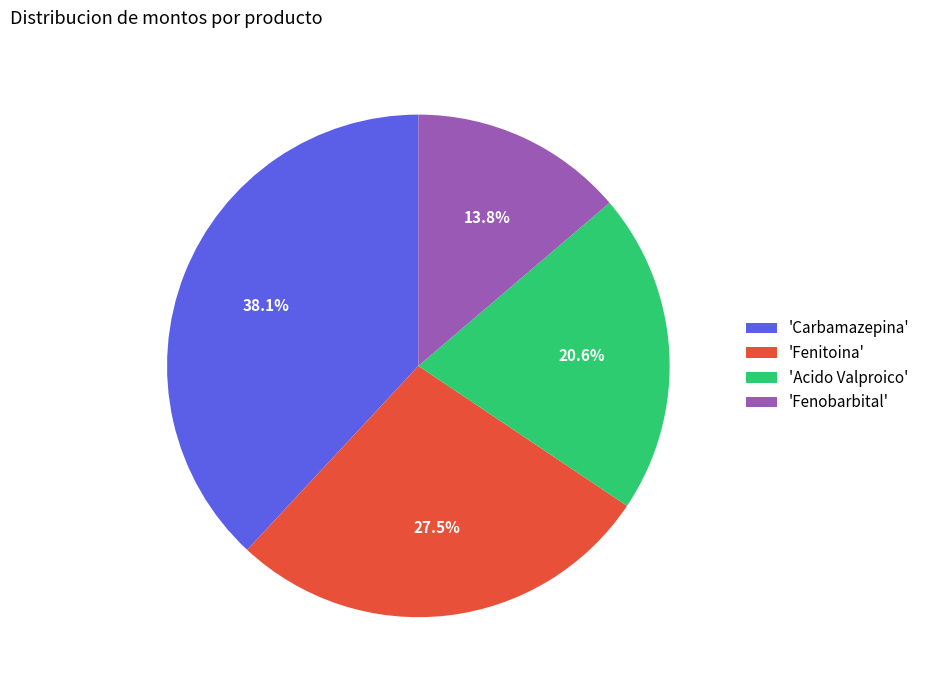

Rank the categories by value from lowest to highest.

'Fenobarbital', 'Acido Valproico', 'Fenitoina', 'Carbamazepina'